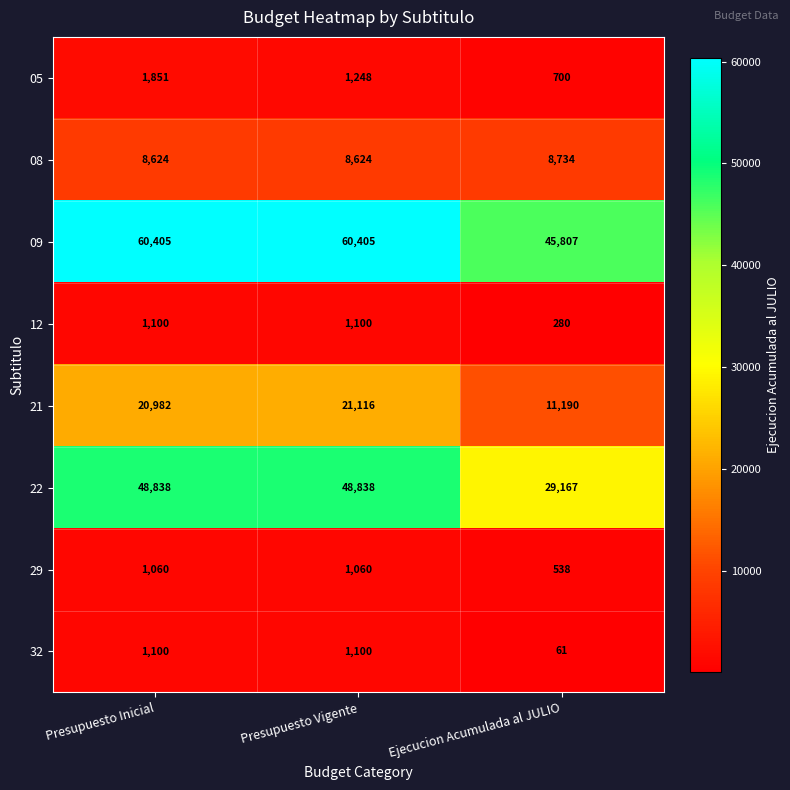

Read the 08 value at Presupuesto Inicial.

8624